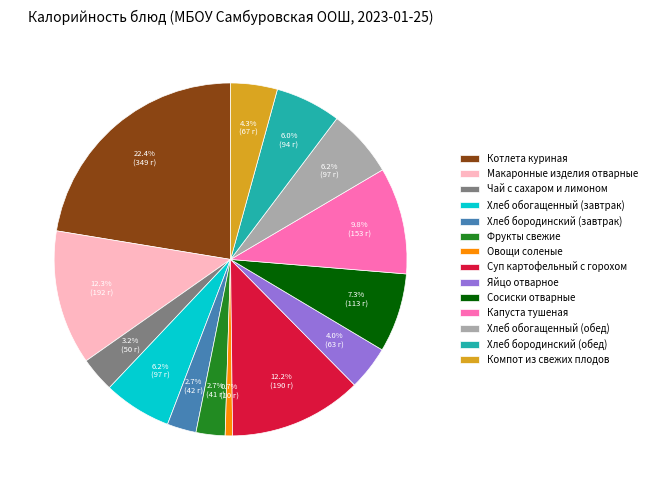

Which slice is the largest?

Котлета куриная